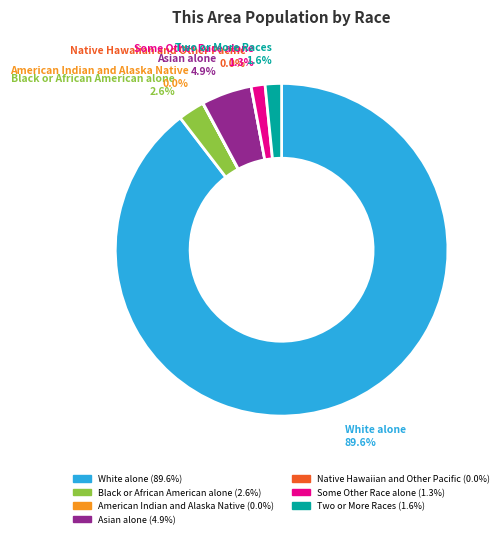

Does any single category account for the majority?

Yes